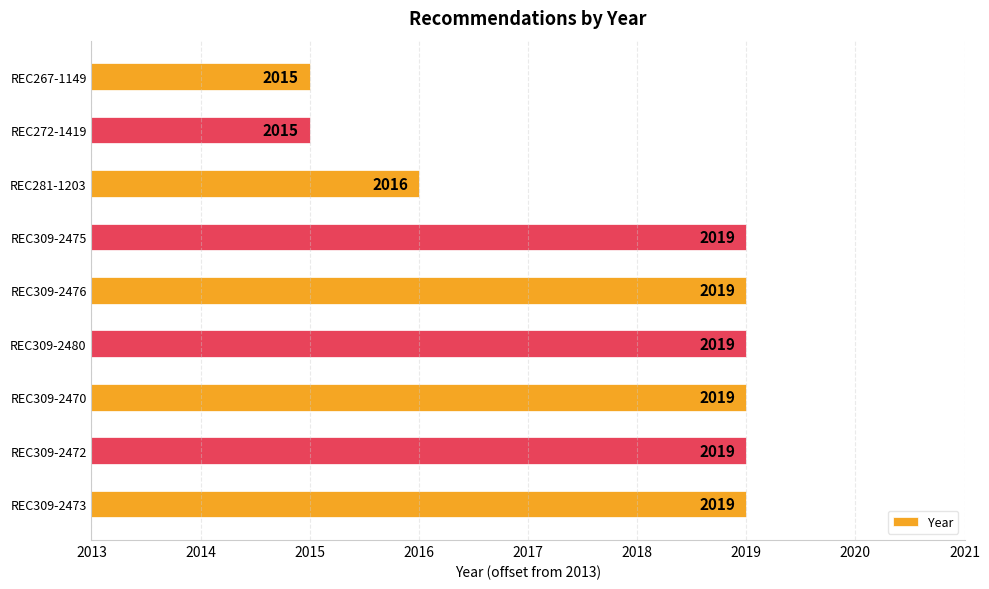

Rank the categories by value from highest to lowest.

REC309-2473, REC309-2472, REC309-2470, REC309-2480, REC309-2476, REC309-2475, REC281-1203, REC272-1419, REC267-1149